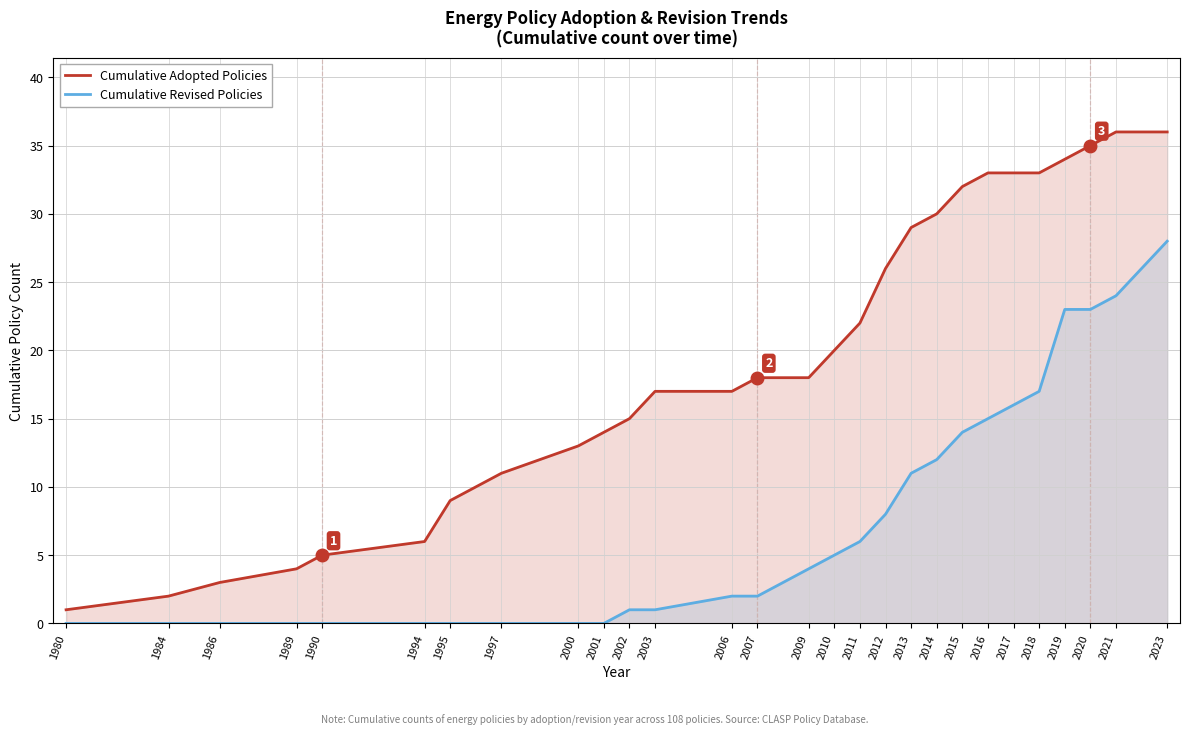

List the labels in order of Cumulative Revised Policies value, smallest first.

1980, 1984, 1986, 1989, 1990, 1994, 1995, 1997, 2000, 2001, 2002, 2003, 2006, 2007, 2009, 2010, 2011, 2012, 2013, 2014, 2015, 2016, 2017, 2018, 2019, 2020, 2021, 2023